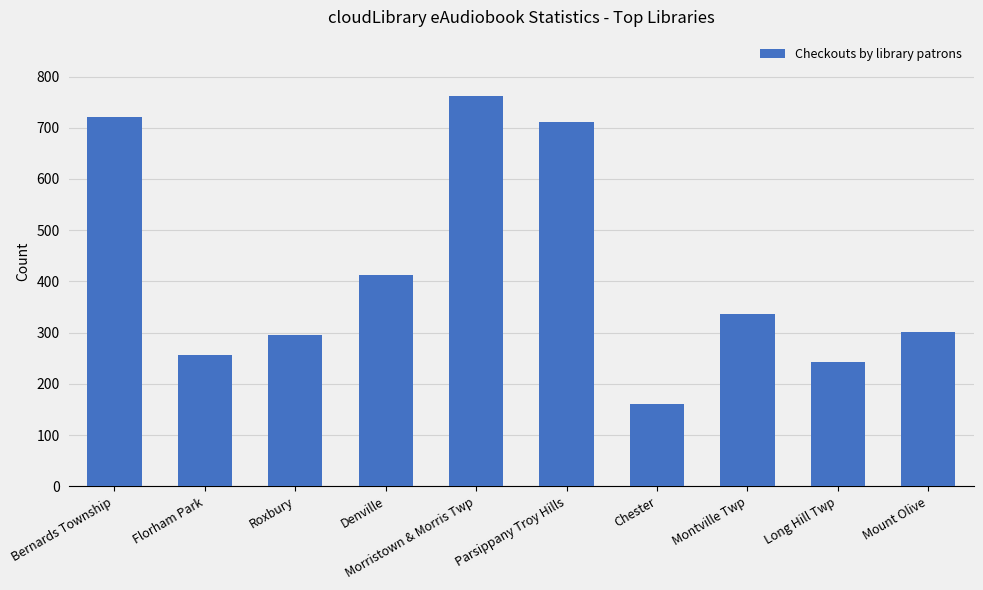

How many data points are less than 336?

5